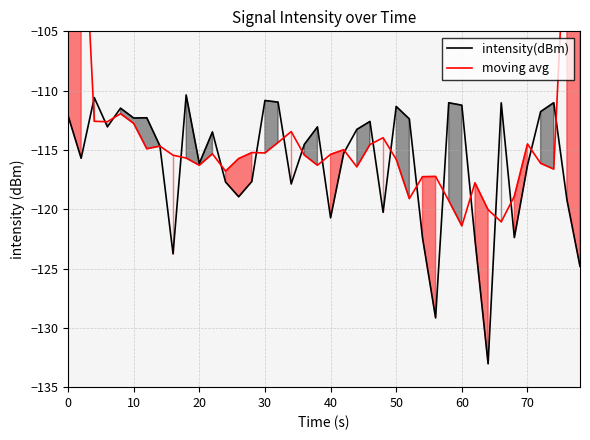

What is the lowest value of the intensity(dBm) series?

-133.0